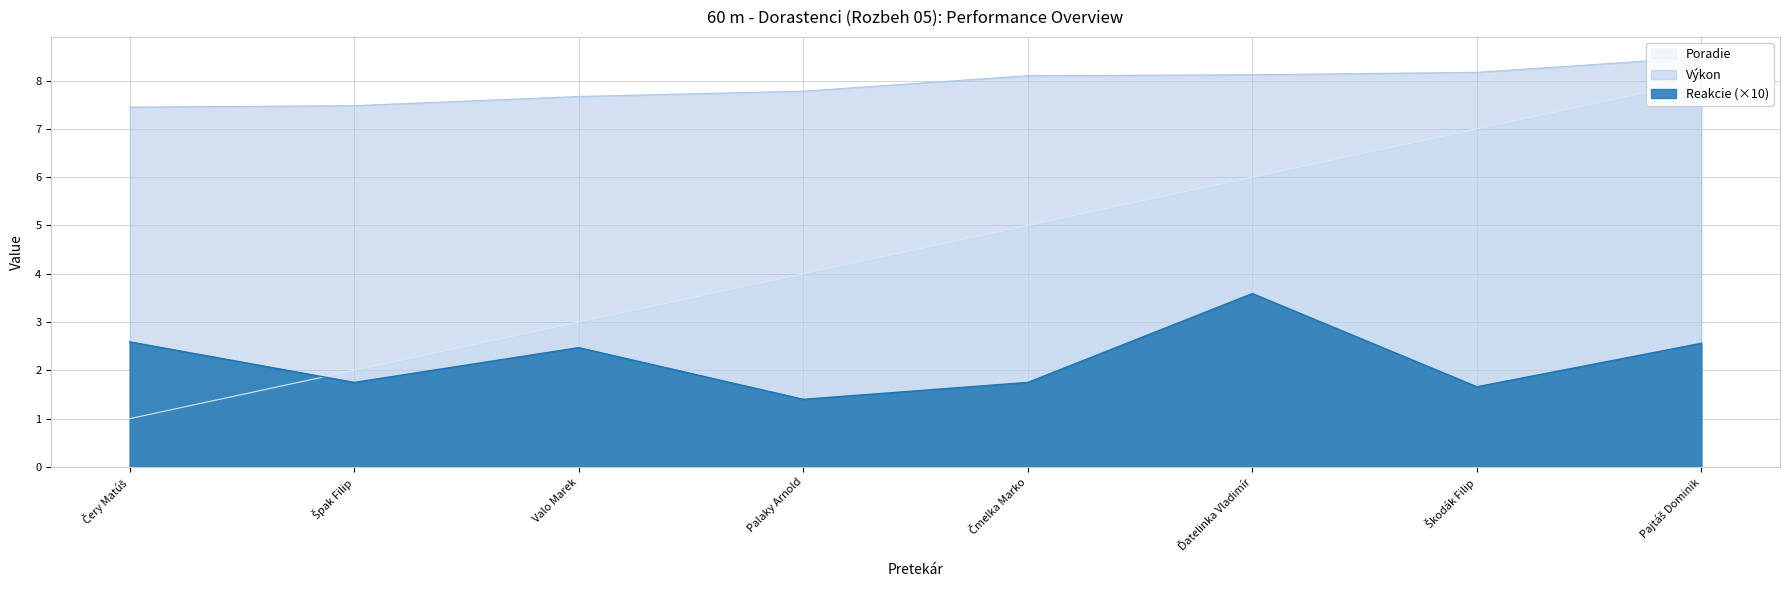

Is the value of Výkon at Čmelka Marko greater than the value of Poradie at Ďatelinka Vladimír?

Yes